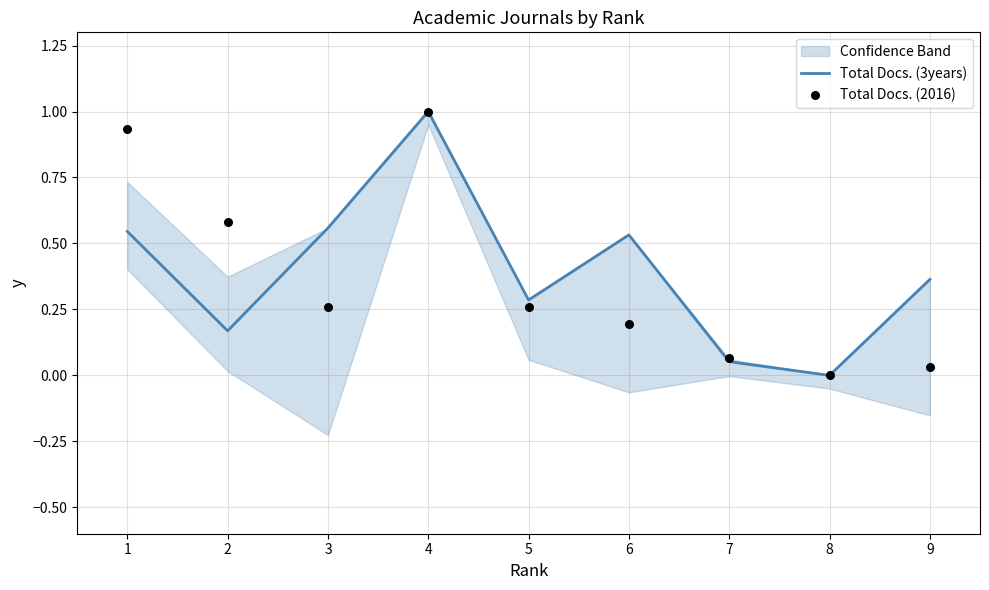

Which category has the highest value in the Total Docs. (3years) series?

4